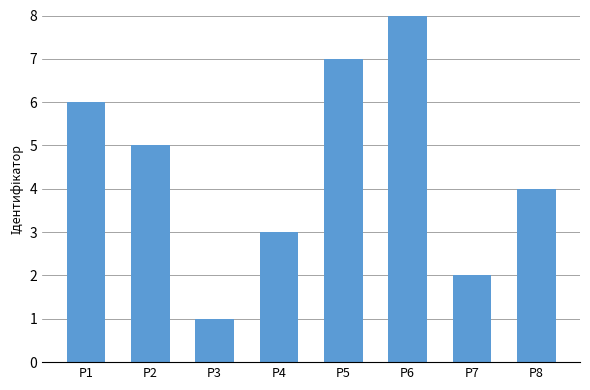

Rank the categories by value from lowest to highest.

P3, P7, P4, P8, P2, P1, P5, P6